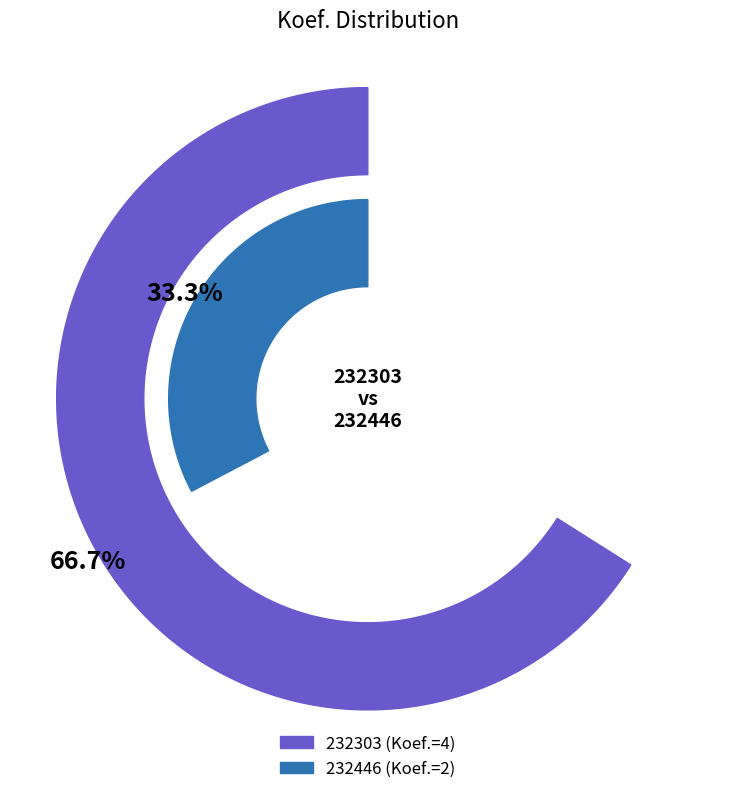

How much of the chart is everything except 232303?

33.3%